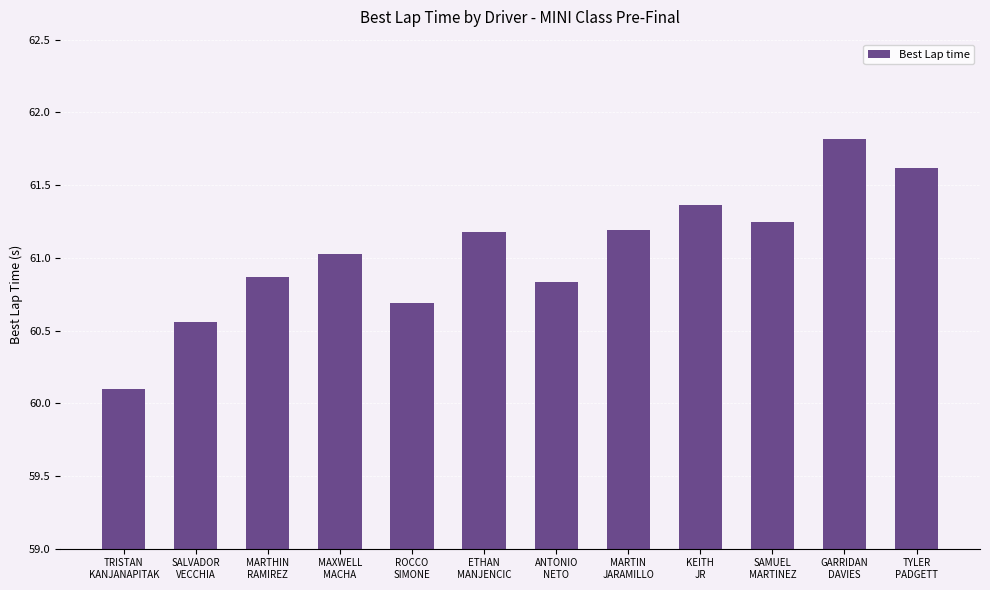

What is the change in value from MARTHIN
RAMIREZ to MAXWELL
MACHA?

+0.2